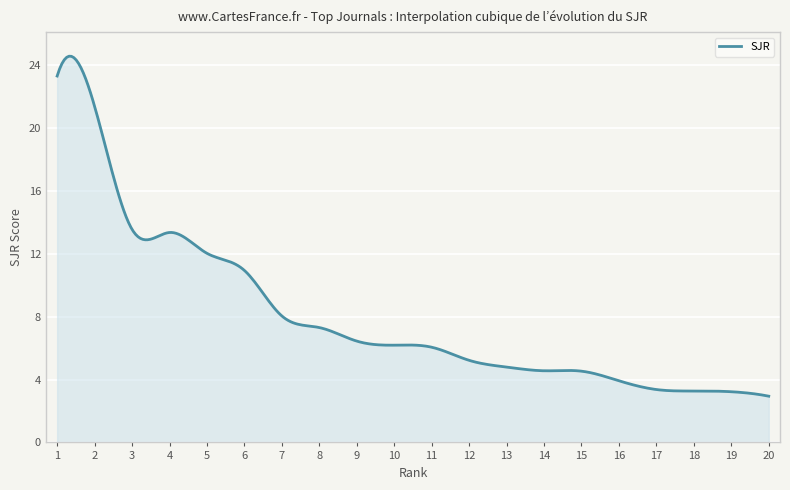

What is the minimum value shown in the chart?

2.9